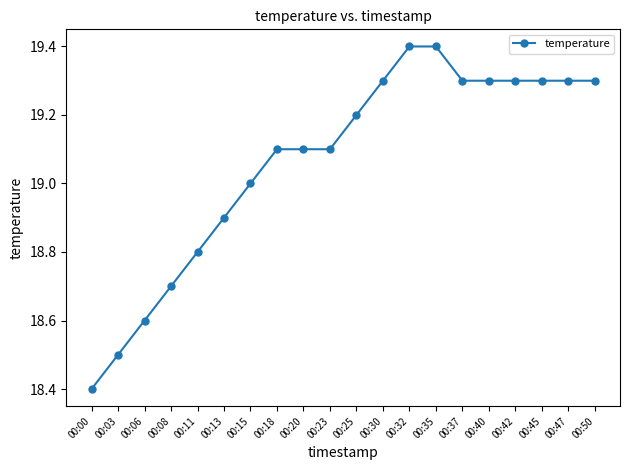

The value at 00:18 is 19.1. True or false?

True